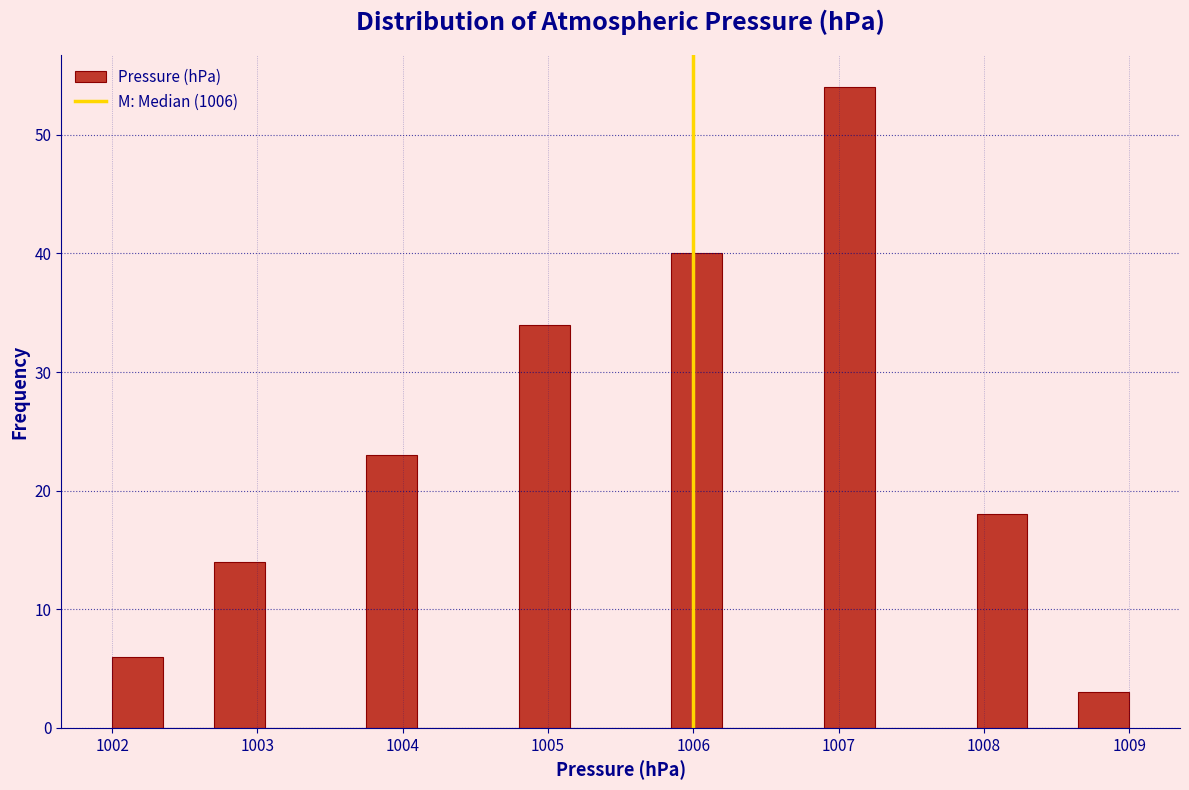

Around what value on the x-axis is the tallest bar? Give the approximate position of its centre, as read against the axis.

1007.1